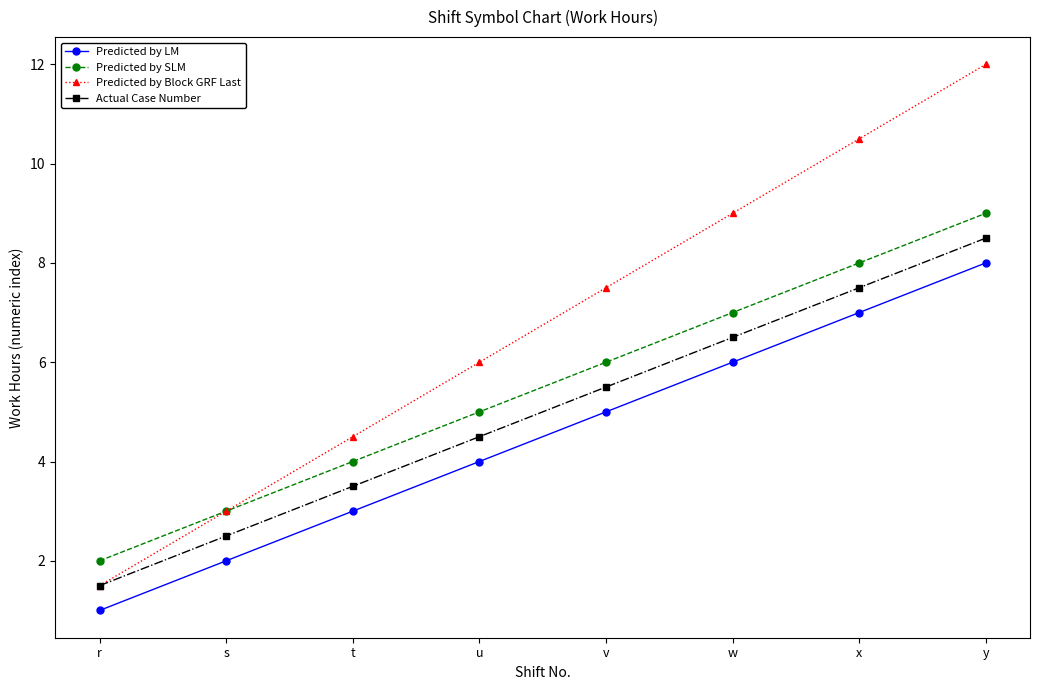

Does the chart display data point markers on the line(s)?

Yes